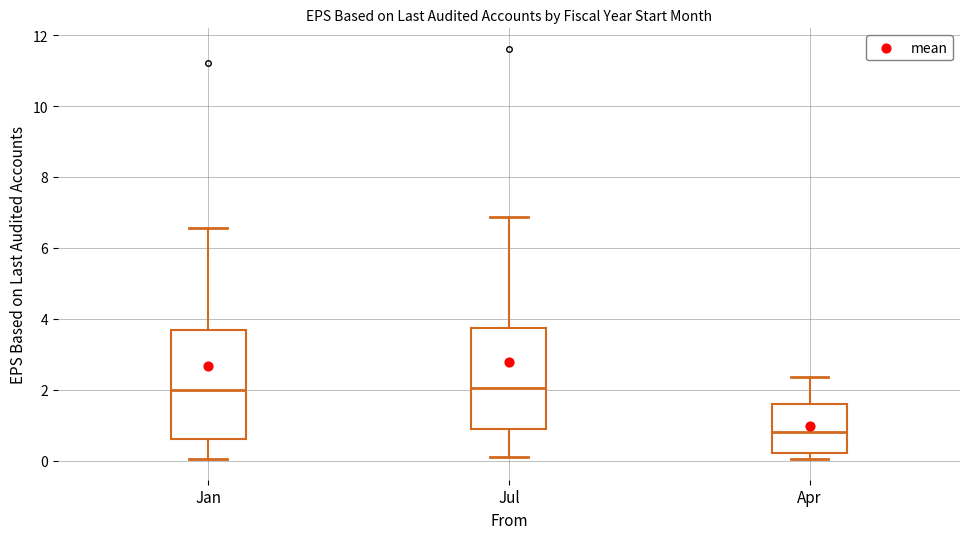

Reading left to right, transcribe this box plot: for each box, give where its median line is, the range the box spans, and where its two whiskers end, as read against the y-axis. The values are not printed on the chart, so give them approximately, as read against the axis.

Jan: median 2.0, box 0.6 to 3.8, whiskers 0.0 to 6.6
Jul: median 2.0, box 0.8 to 3.8, whiskers 0.2 to 6.8
Apr: median 0.8, box 0.2 to 1.6, whiskers 0.0 to 2.4